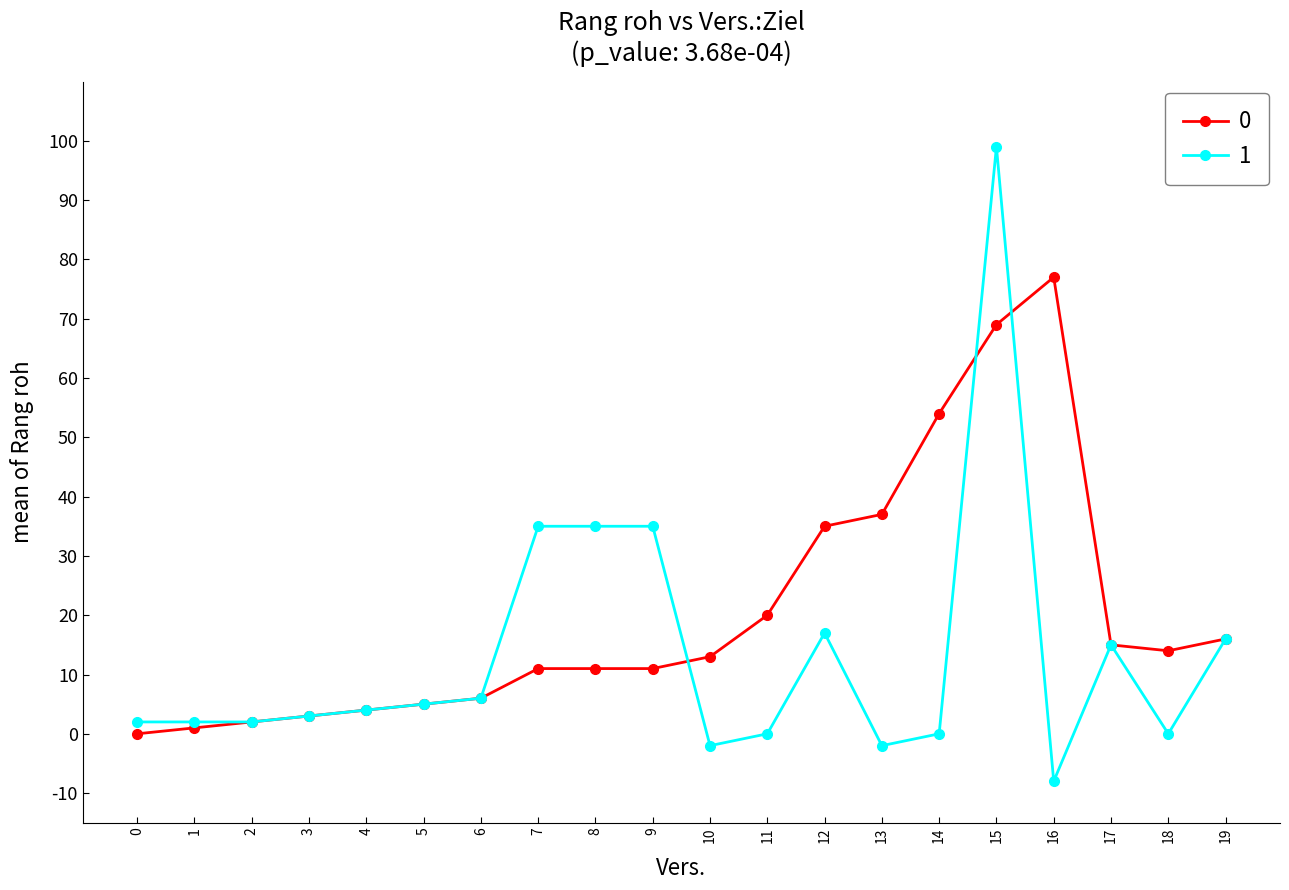

The value of 1 at 19 is 16. True or false?

True